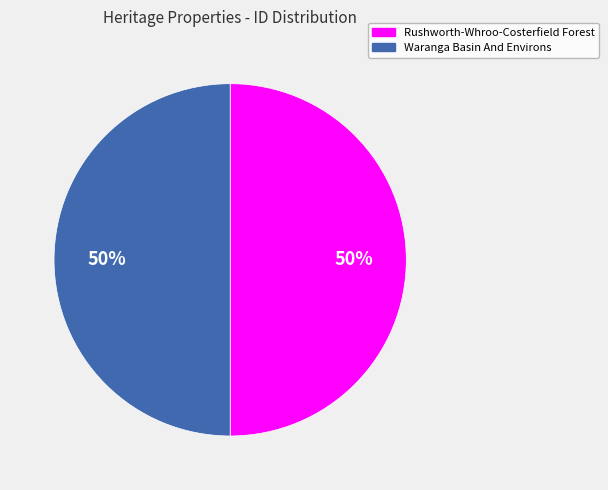

What percentage is the Rushworth-Whroo-Costerfield Forest slice, to the nearest percent?

50%